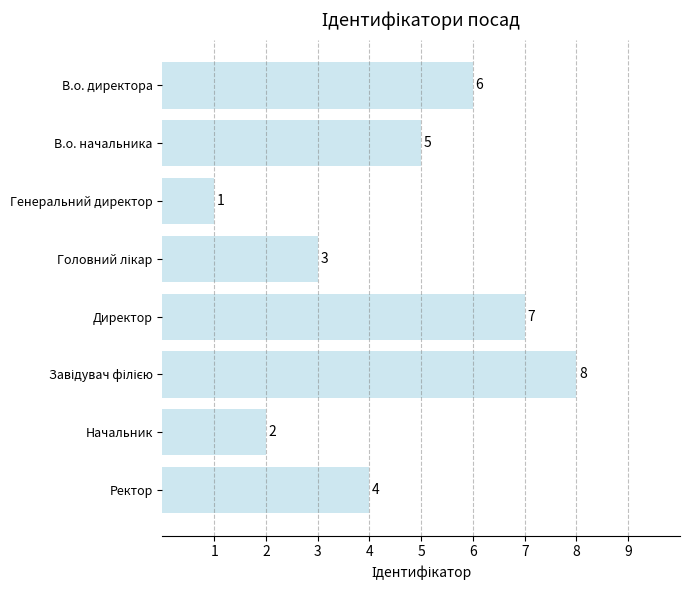

How many values are between 3 and 7?

5